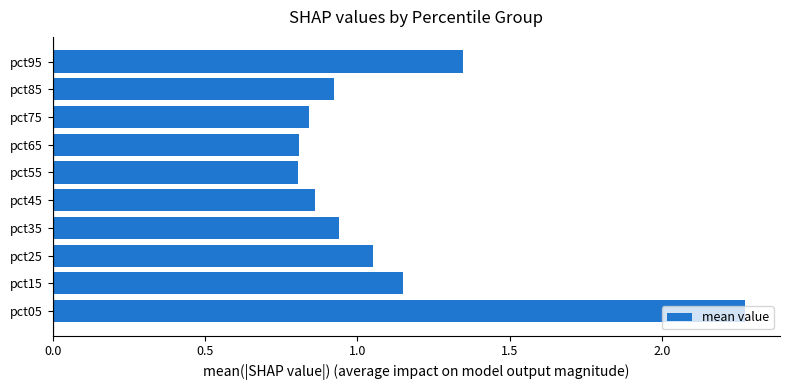

What is the difference between the maximum and minimum values?

1.5